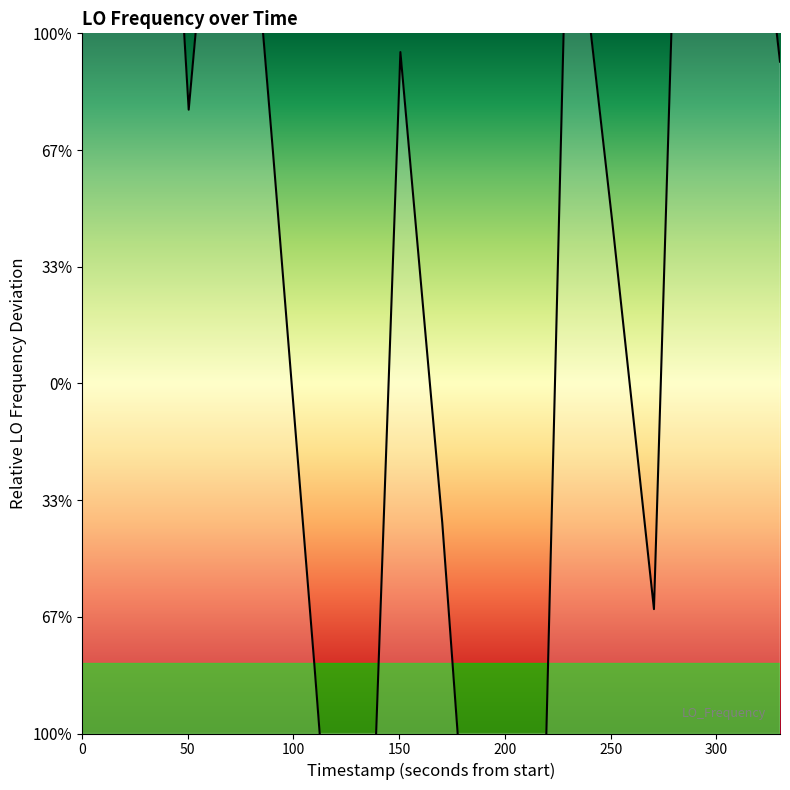

Reading left to right, list all the values displayed in this chart.

23.5	39.7	39.7	42.0	11.7	31.7	10.1	-12.1	-36.4	14.2	-6.0	-30.7	-50.0	22.8	22.8	7.0	-9.7	50.0	29.6	13.8